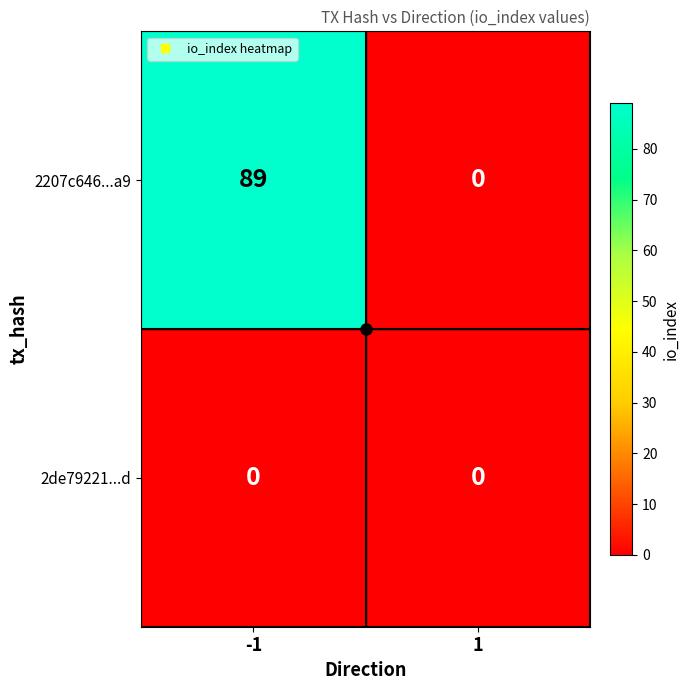

The value of 2207c646...a9 at 1 is 27. True or false?

False